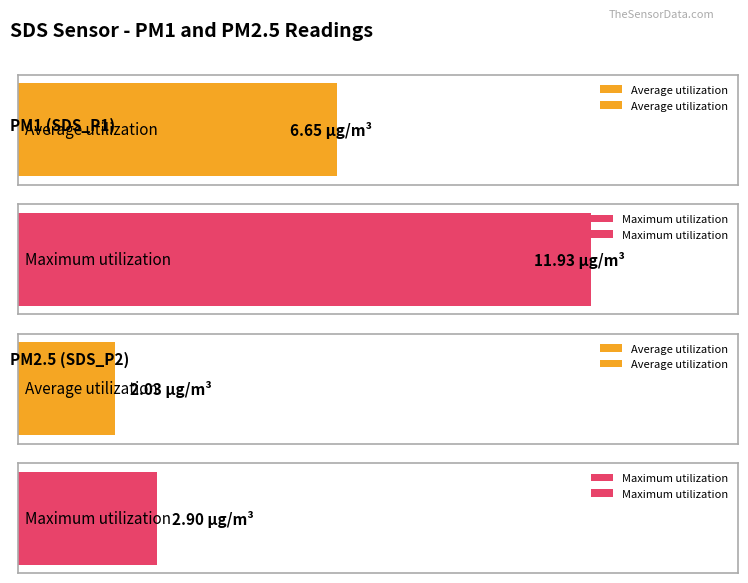

Is the value of SDS_P2 at 00:32 greater than the value of SDS_P1 at 00:34?

No